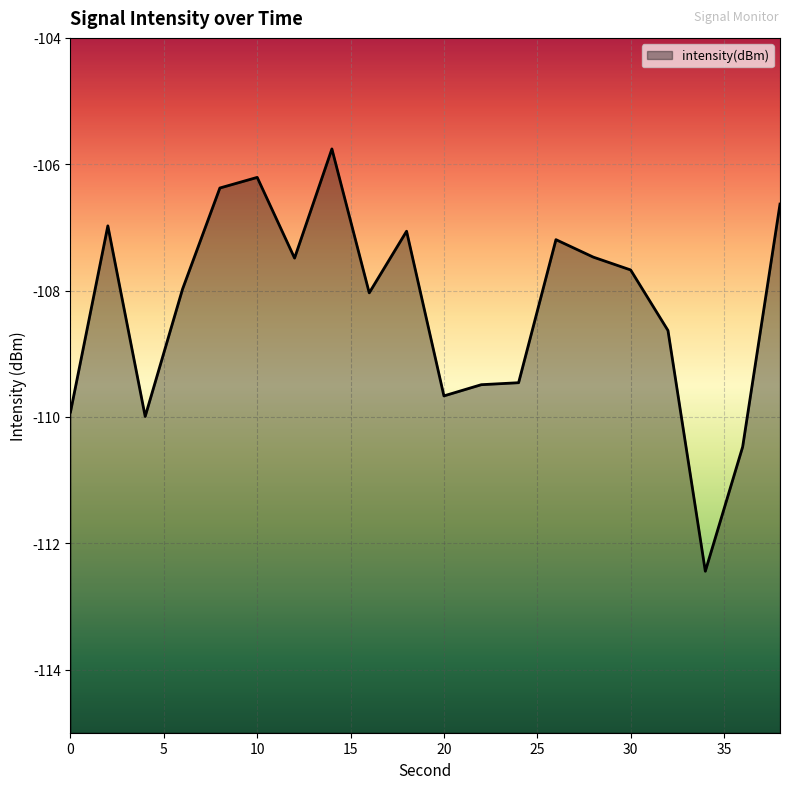

Rank the categories by value from highest to lowest.

14, 10, 8, 38, 2, 18, 26, 28, 12, 30, 6, 16, 32, 24, 22, 20, 0, 4, 36, 34